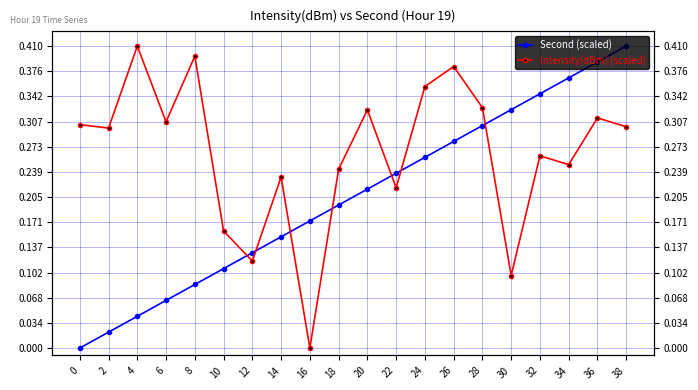

At which category is the sum across all series the highest?

38